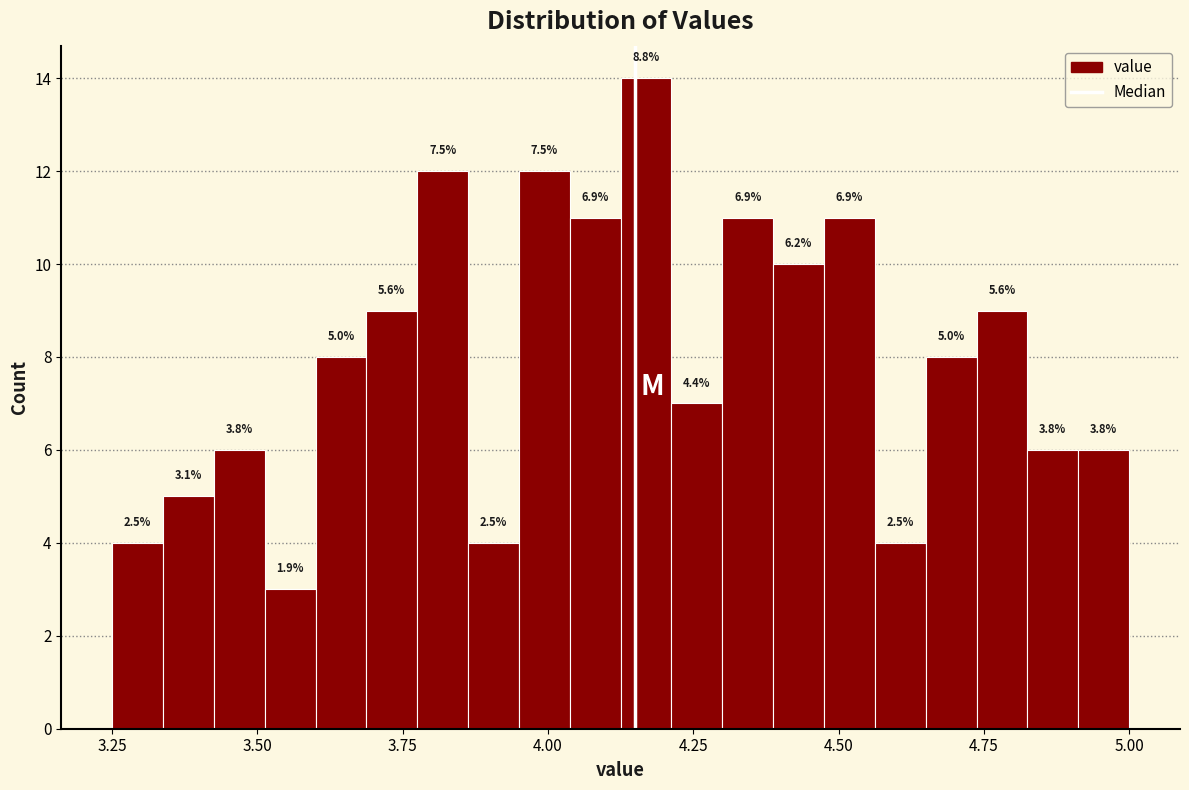

Read against the x-axis, roughly where is the centre of the tallest bar?

4.15